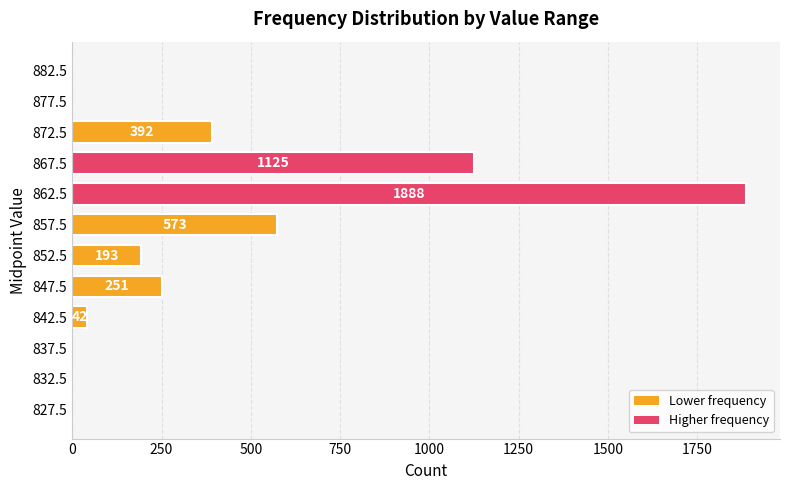

What is the sum of the values at 867.5 and 877.5?

1125